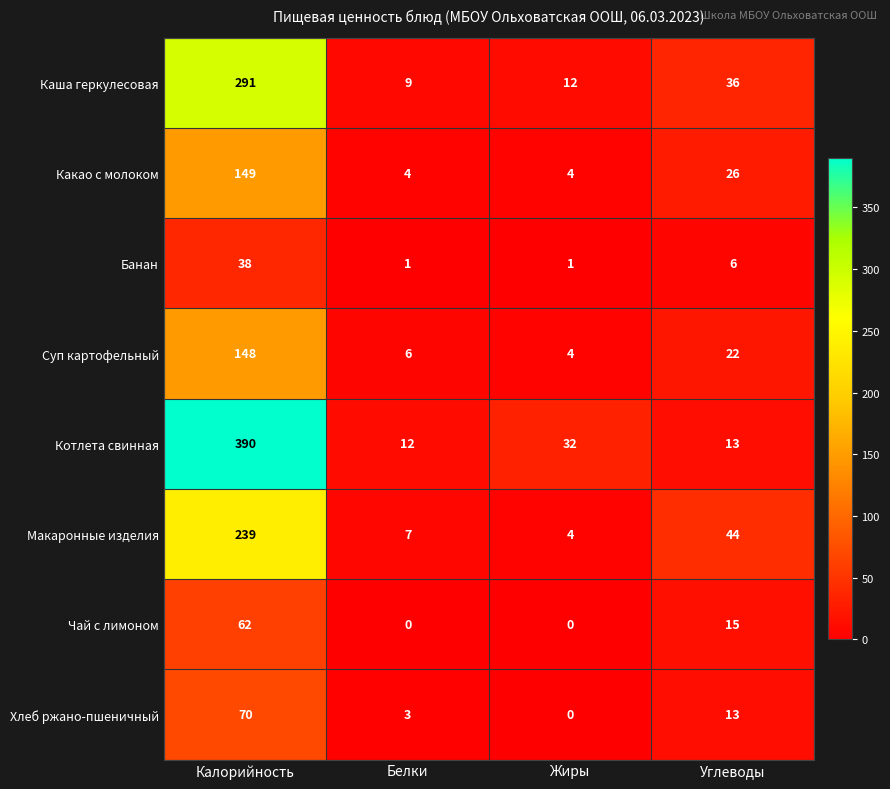

The value of Банан at Жиры is 1. True or false?

True